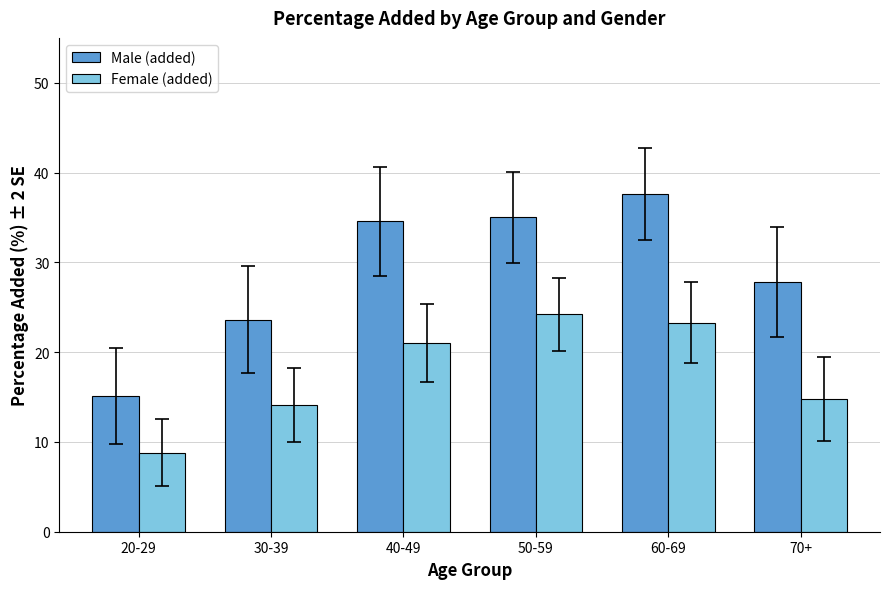

Rank the series by their maximum value, from highest to lowest.

Male (added), Female (added)